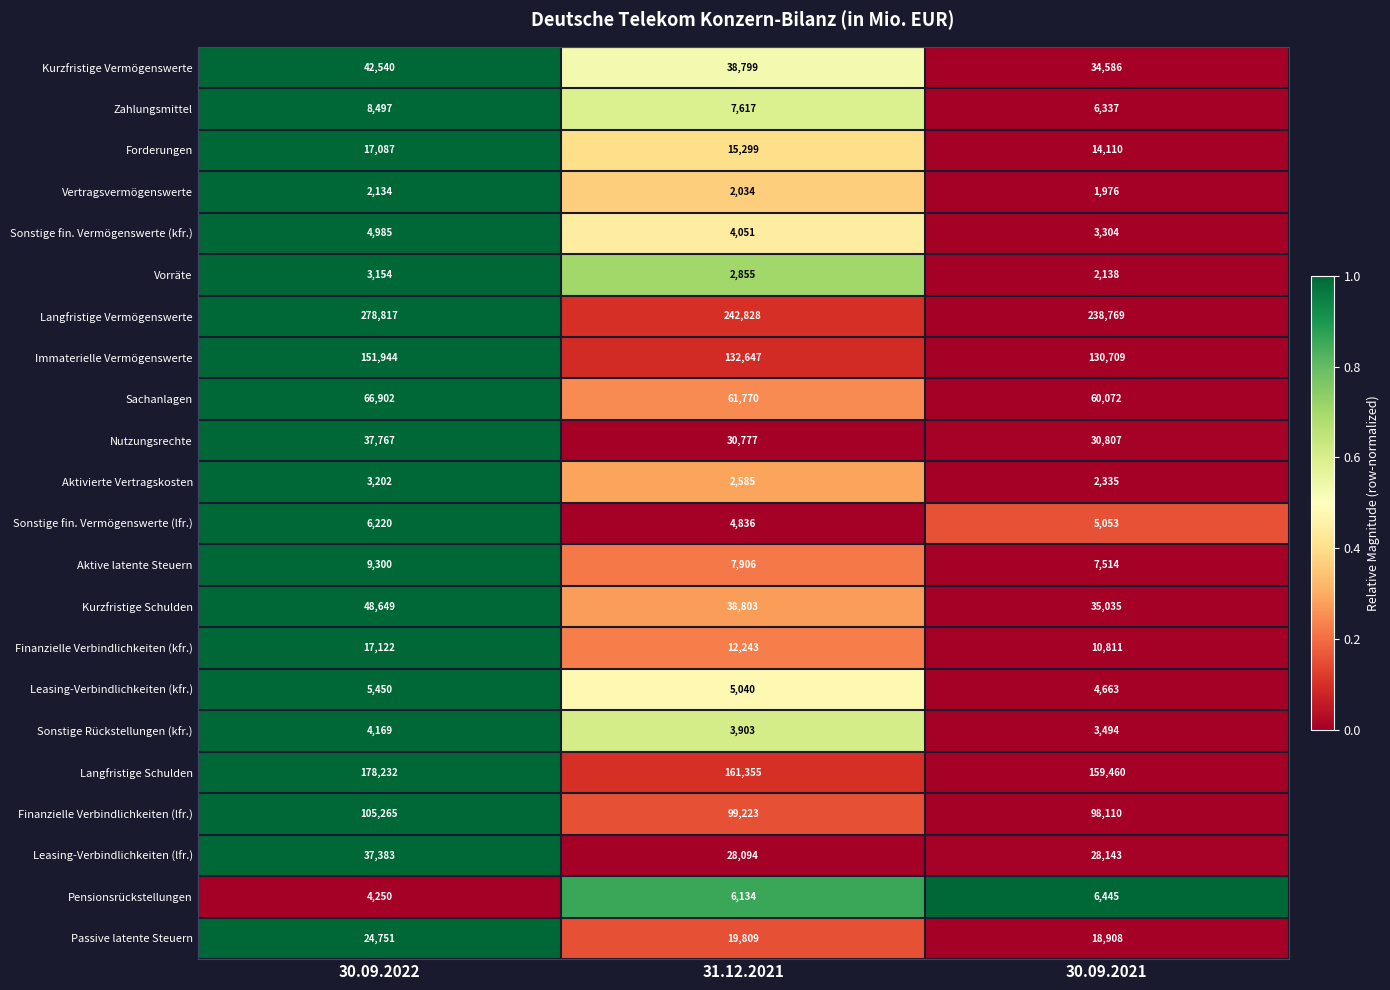

What is the sum of the Immaterielle Vermögenswerte values at 30.09.2021 and 31.12.2021?

263356